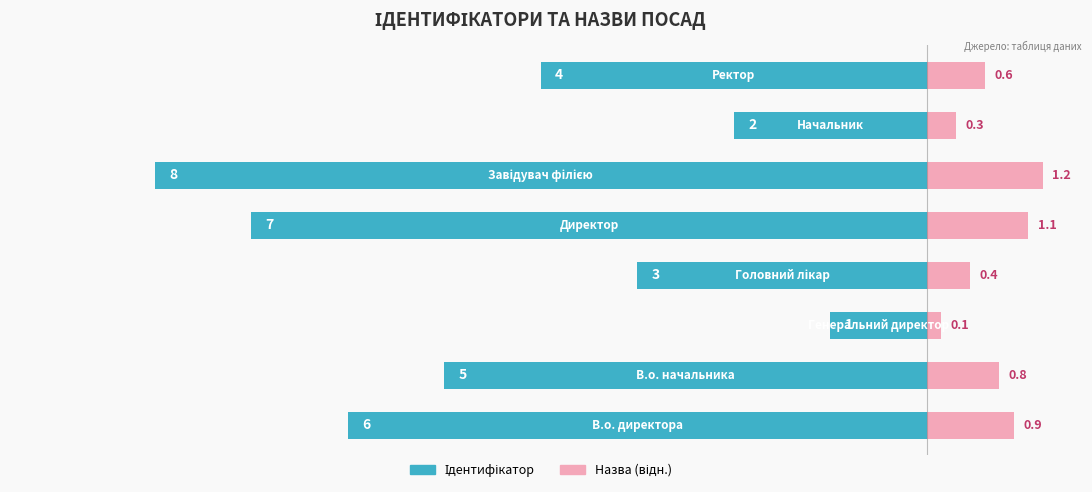

Which series changed the most between 0 and 3?

Ідентифікатор